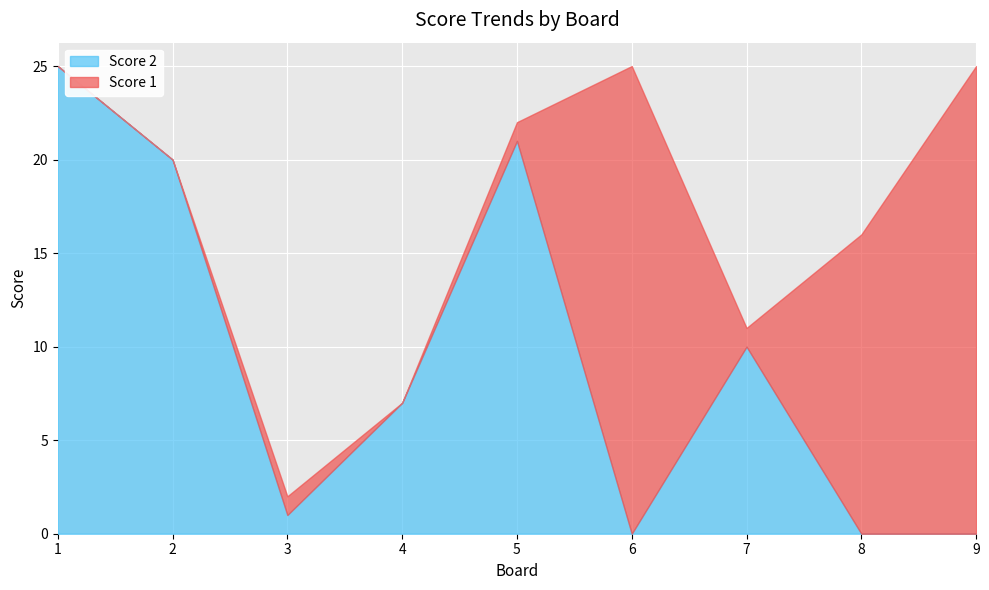

How many data points in Score 1 are less than 1?

3